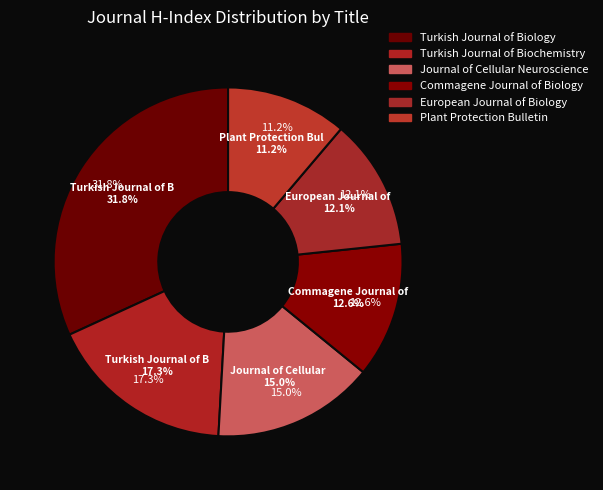

Which category has the biggest portion of the pie?

Turkish Journal of Biology